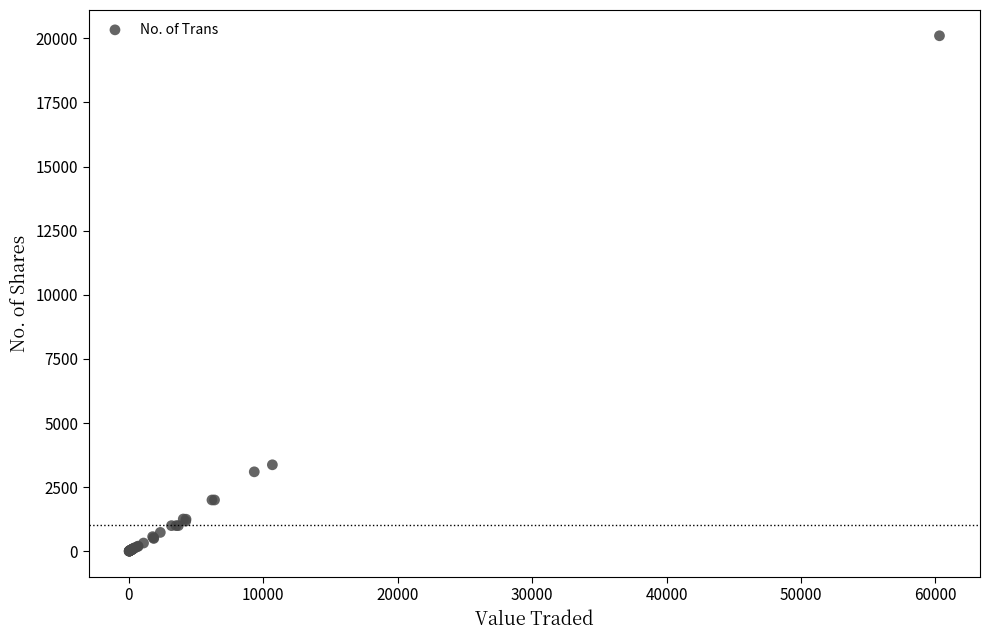

What Y value in the scatter plot is closest to 10052?

3372